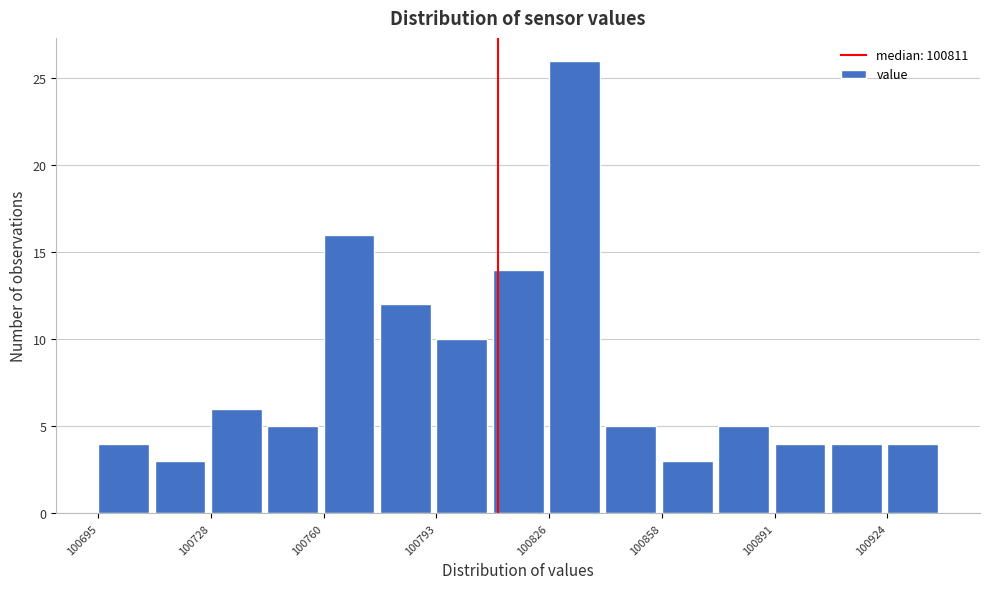

Read against the x-axis, roughly where is the centre of the tallest bar?

100835